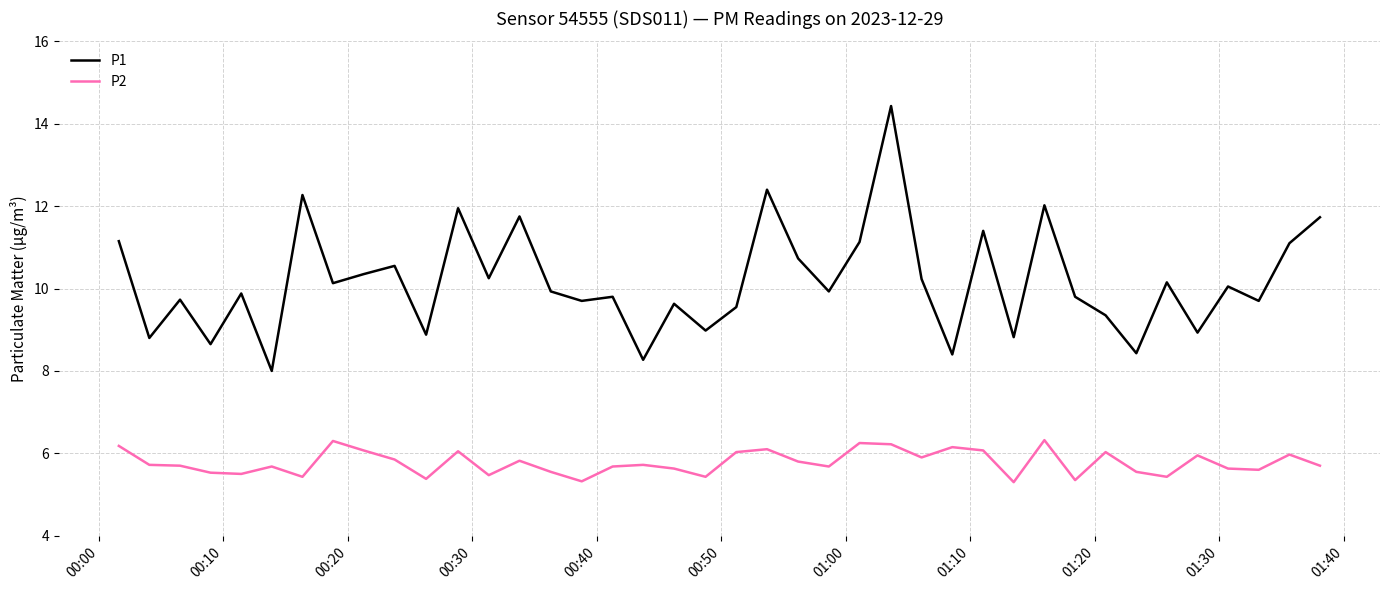

What is the difference between the maximum and minimum values in the P1 series?

6.4